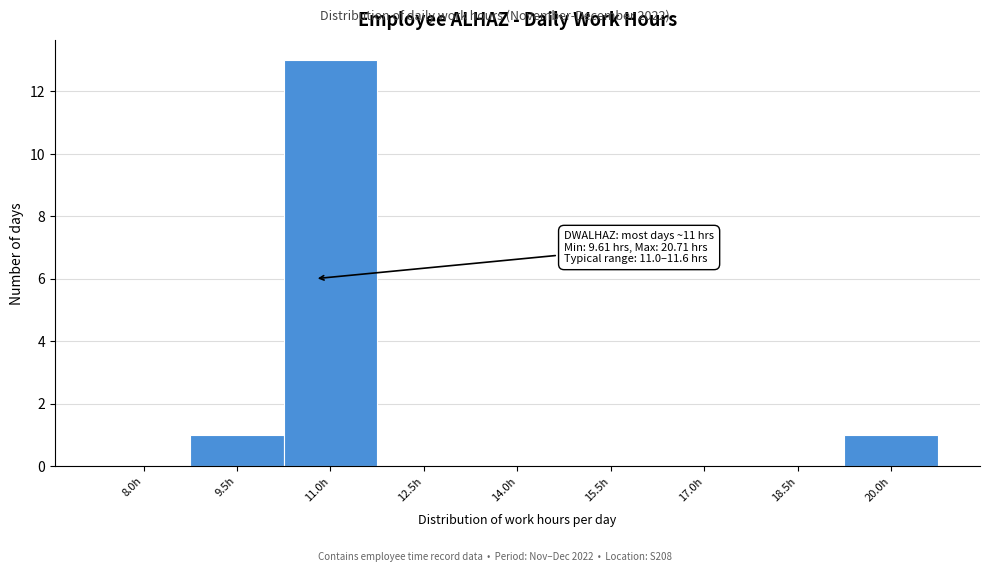

Reading left to right, transcribe all the data shown in this chart.

8.0h=0	9.5h=1	11.0h=13	12.5h=0	14.0h=0	15.5h=0	17.0h=0	18.5h=0	20.0h=1